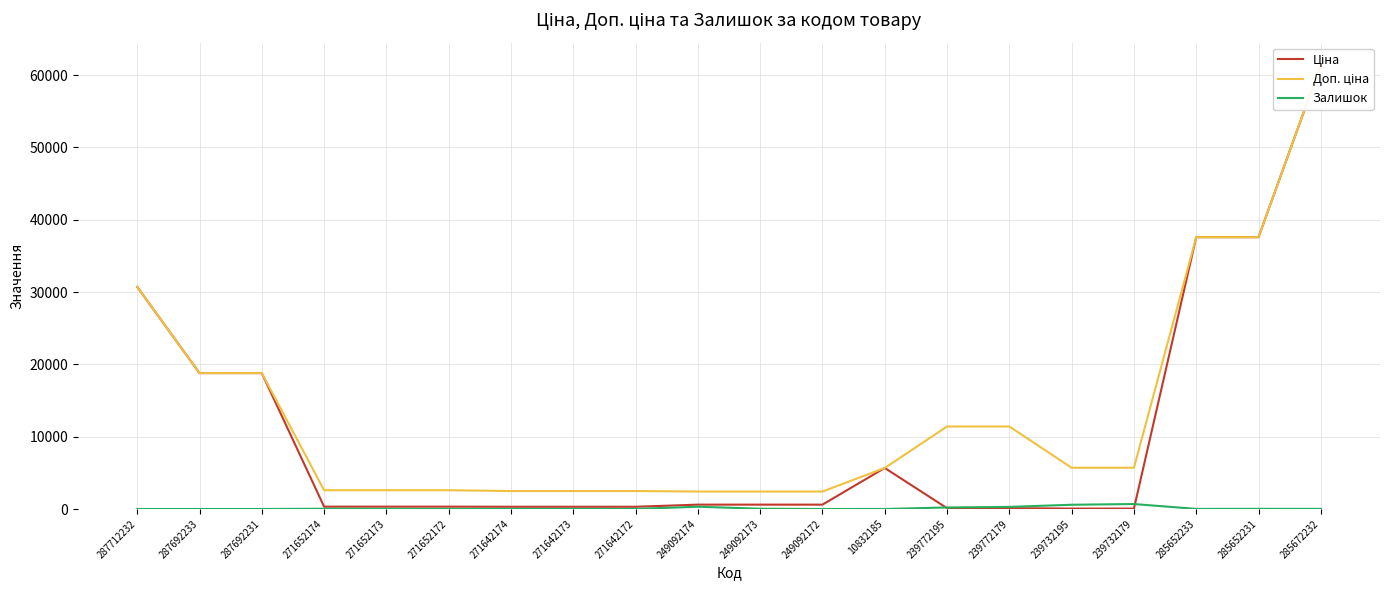

True or false: Доп. ціна has a value of 2482.4 at 271642174.

True